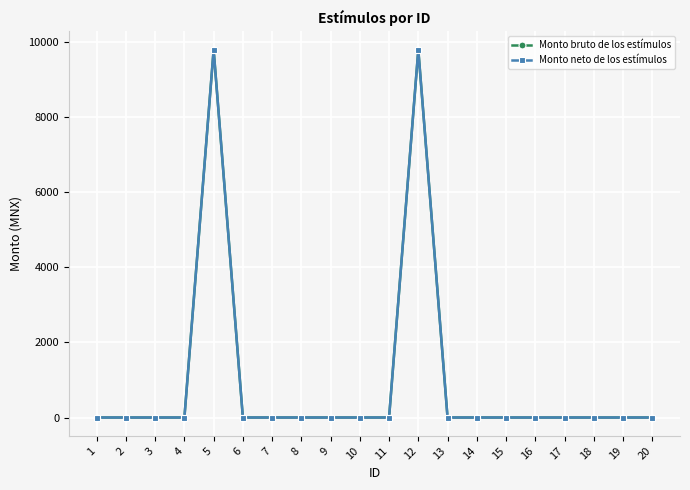

At which label is Monto bruto de los estímulos closest to 4900?

1